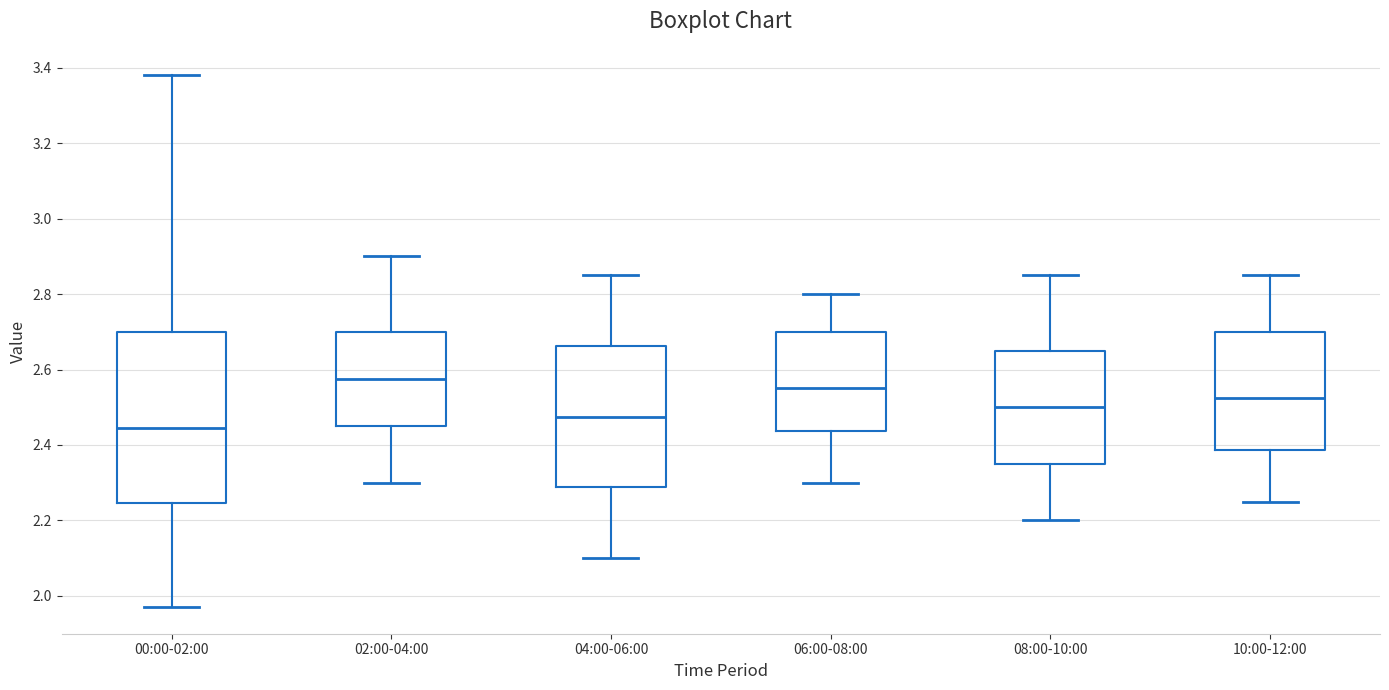

Reading left to right, transcribe this box plot: for each box, give where its median line is, the range the box spans, and where its two whiskers end, as read against the y-axis. The values are not printed on the chart, so give them approximately, as read against the axis.

00:00-02:00: median 2.44, box 2.24 to 2.70, whiskers 1.98 to 3.38
02:00-04:00: median 2.58, box 2.46 to 2.70, whiskers 2.30 to 2.90
04:00-06:00: median 2.48, box 2.28 to 2.66, whiskers 2.10 to 2.86
06:00-08:00: median 2.56, box 2.44 to 2.70, whiskers 2.30 to 2.80
08:00-10:00: median 2.50, box 2.36 to 2.66, whiskers 2.20 to 2.86
10:00-12:00: median 2.52, box 2.38 to 2.70, whiskers 2.26 to 2.86